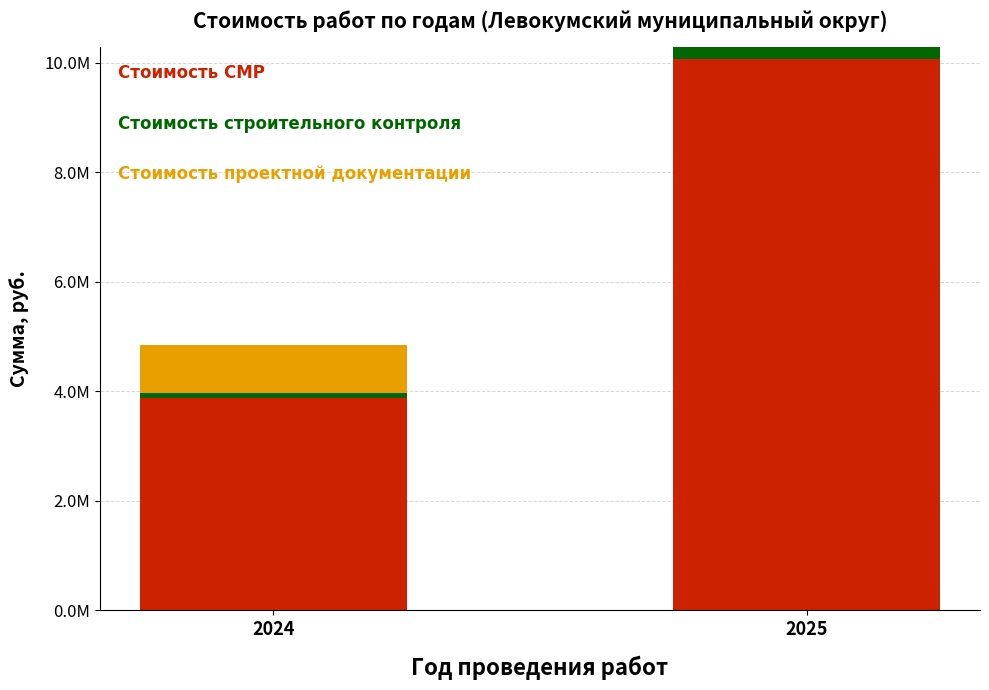

Is it true that Стоимость строительного контроля equals 83088.9 at 2024?

True